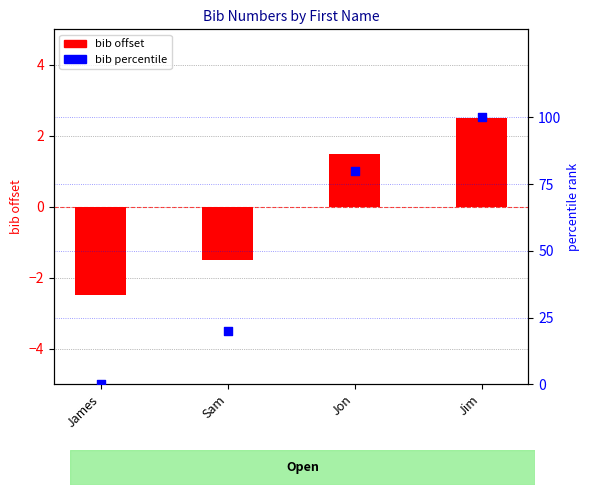

Is the value of bib offset at Jon greater than the value of bib percentile at James?

Yes